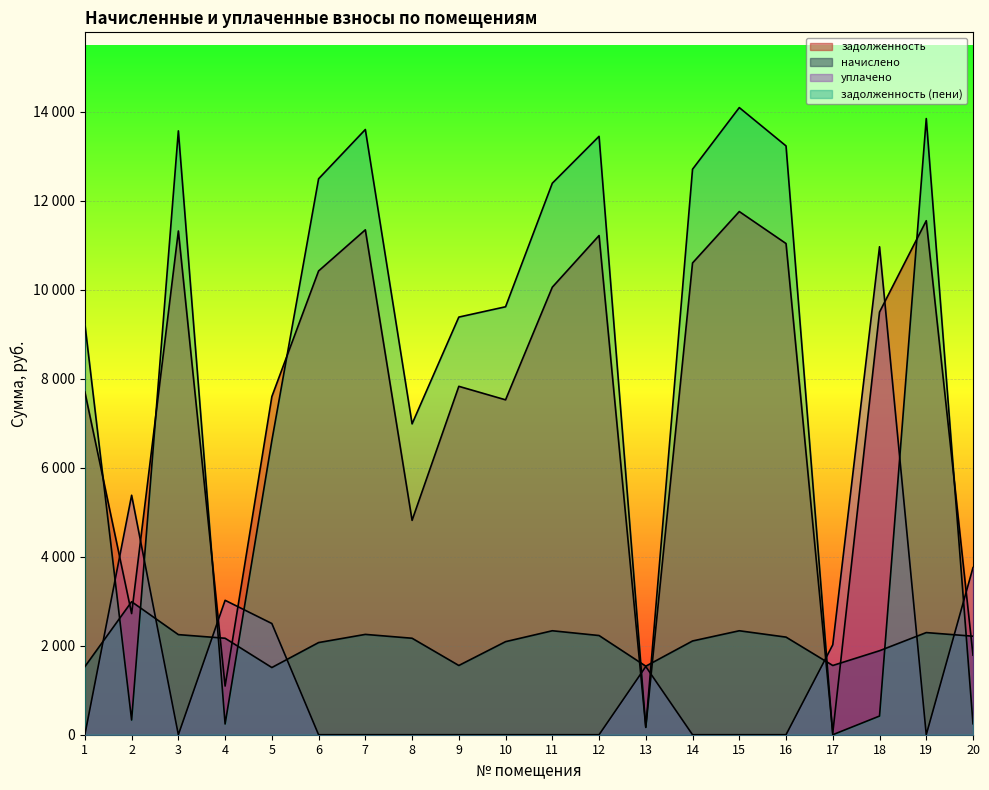

At which category does the chart reach its peak across all series?

15